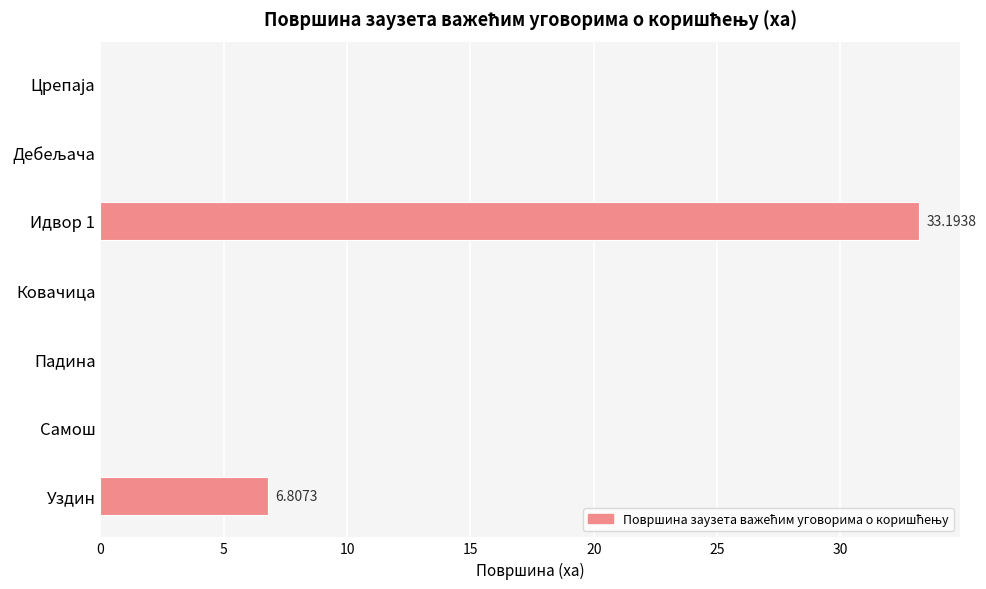

Where is the data nearest to the value 16?

Уздин